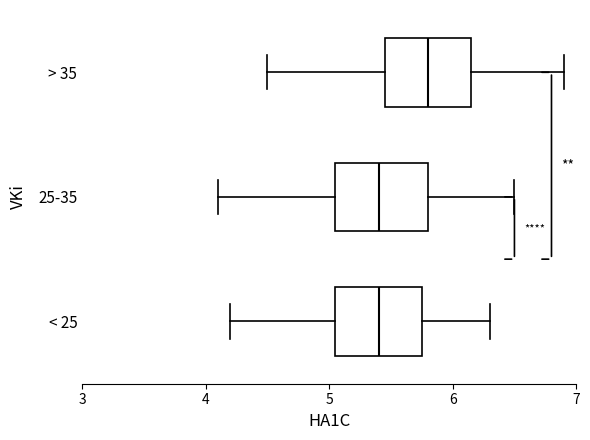

Where is the right edge of the box for 25-35 on the x-axis? The values are not printed on the chart, so give them approximately, as read against the axis.

5.8